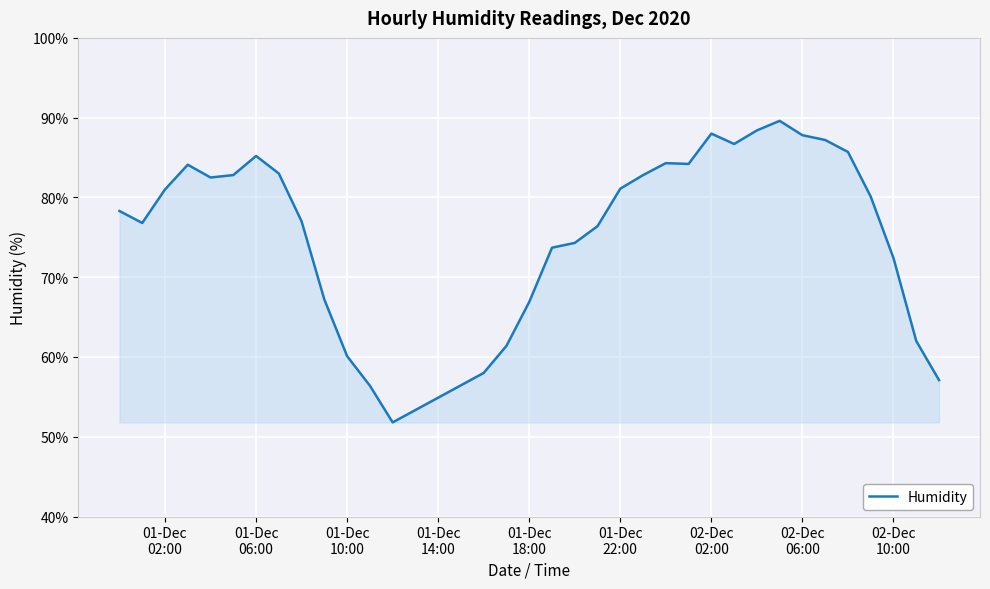

Does the chart have visible grid lines?

Yes